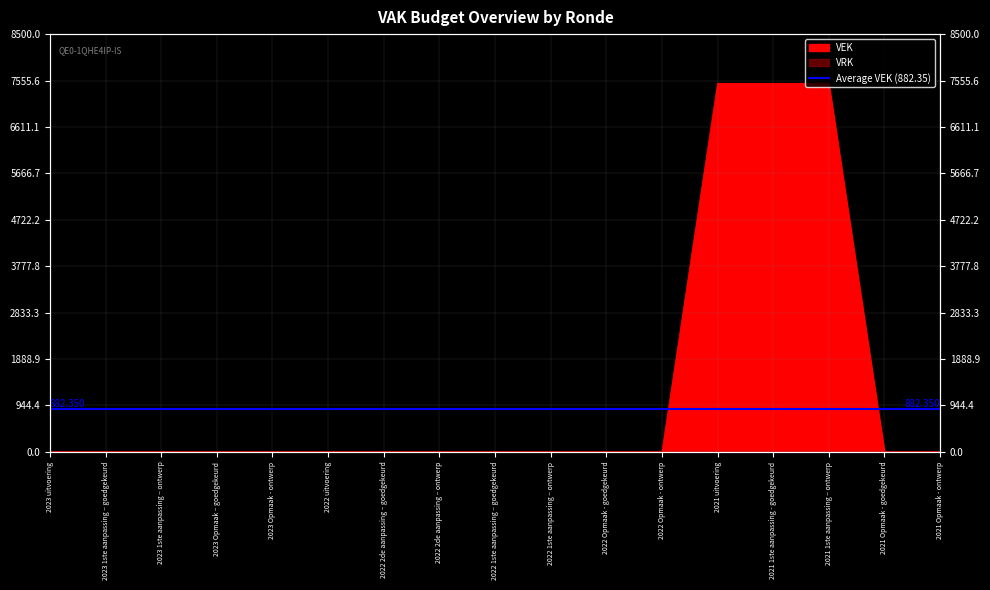

Count the number of categories in the chart.

17